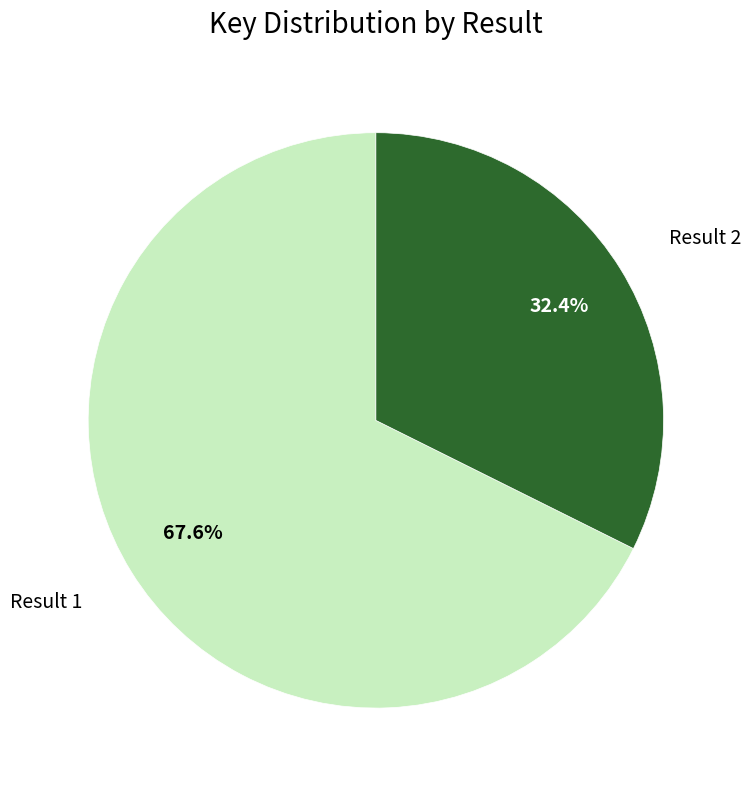

How many slices are in this pie chart?

2